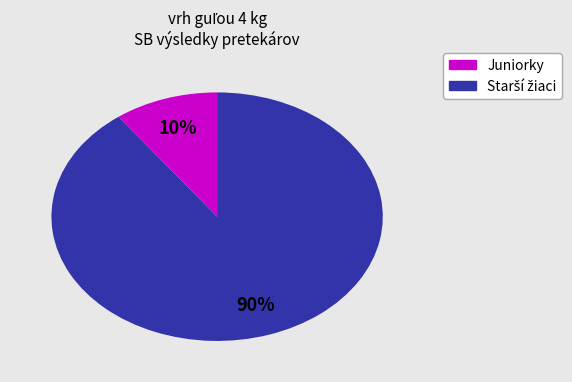

Is there any slice that represents more than half of the pie?

Yes